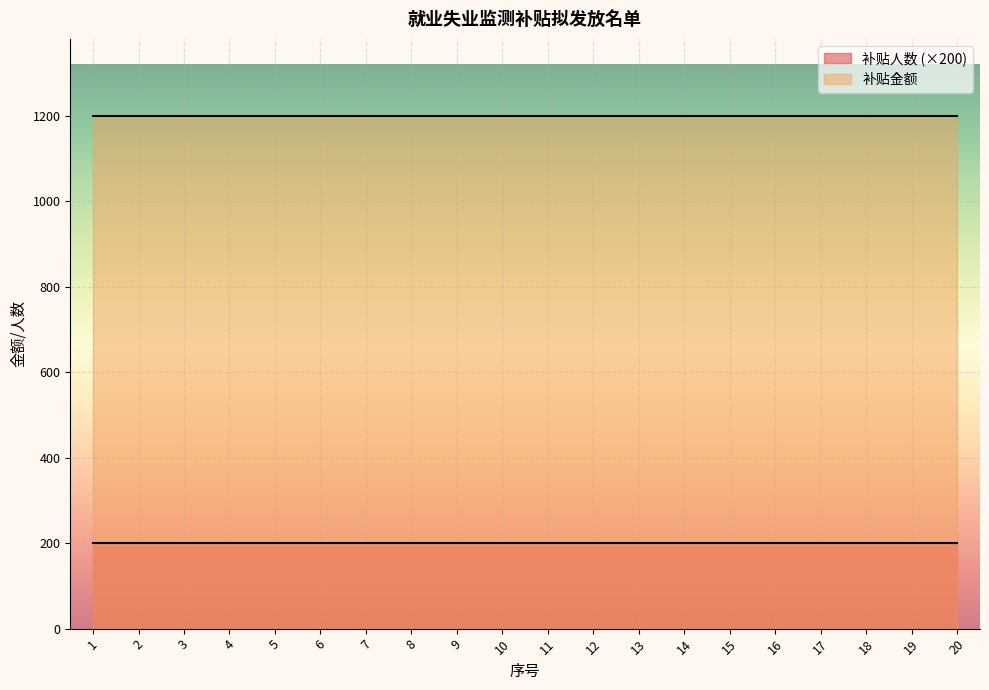

What is the approximate value of 补贴金额 at 20?

1200